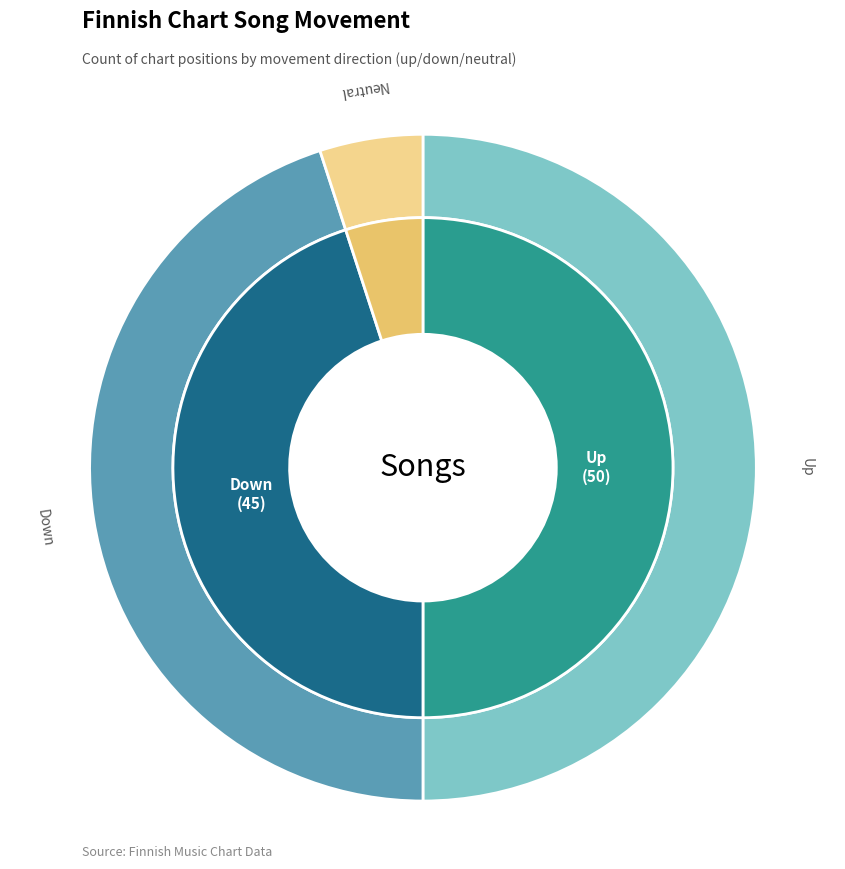

Which has a higher value, up or down?

up